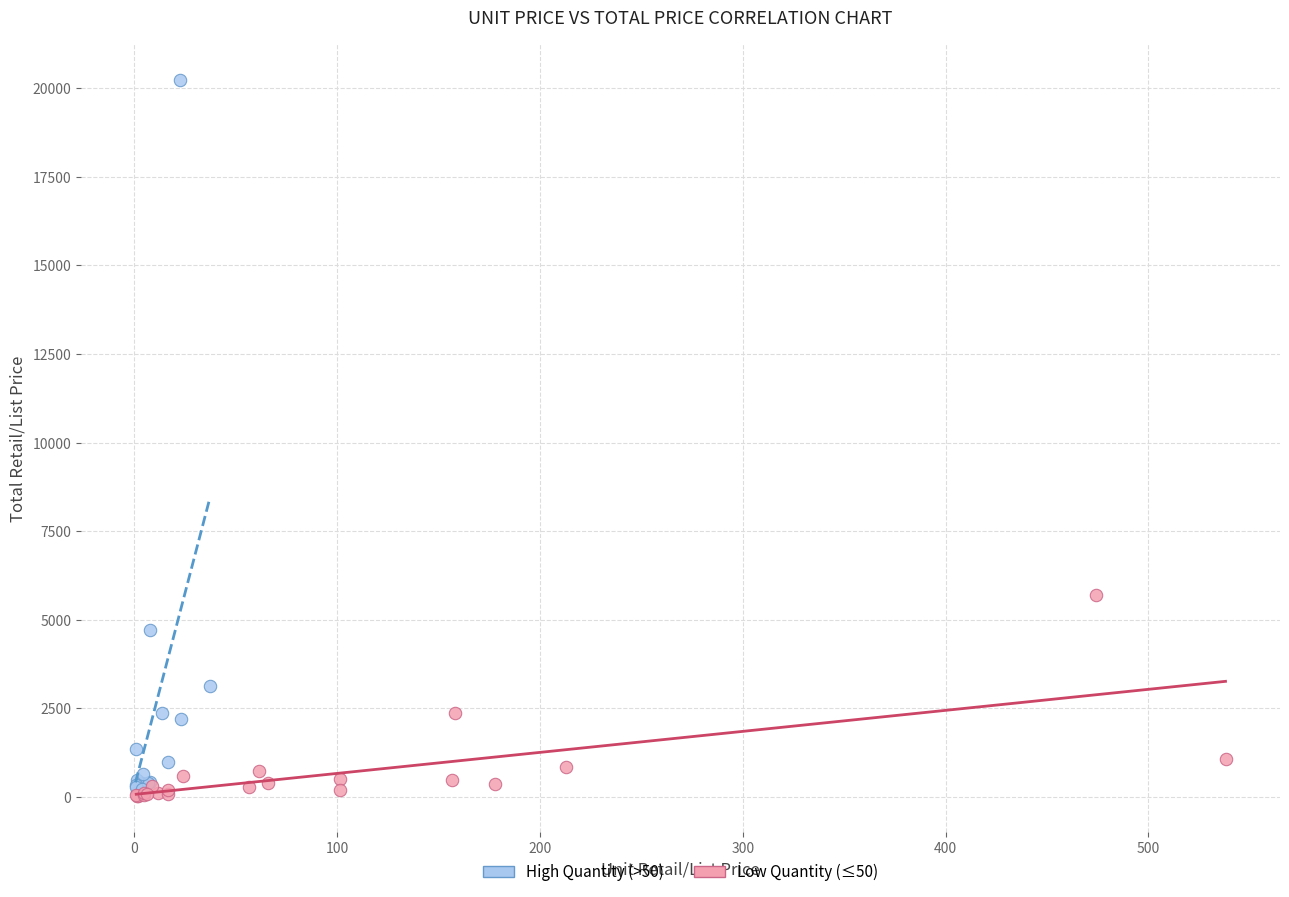

Which series reaches the maximum Y coordinate?

High Quantity (>50)